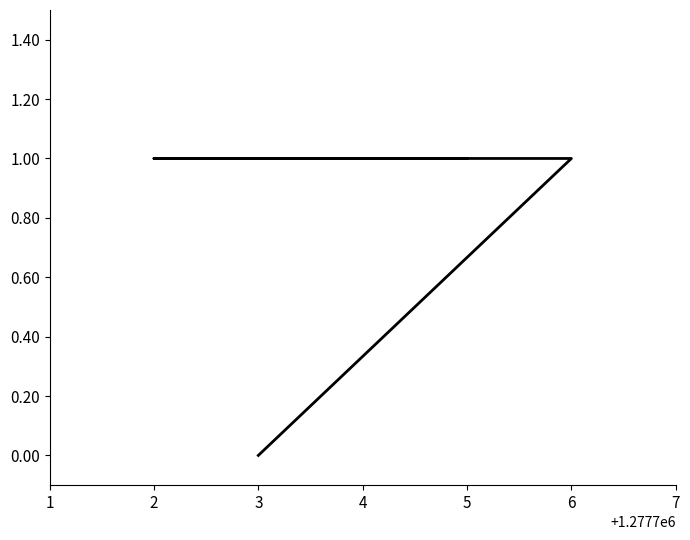

Rank the categories by value from lowest to highest.

3, 4, 5, 2, 6